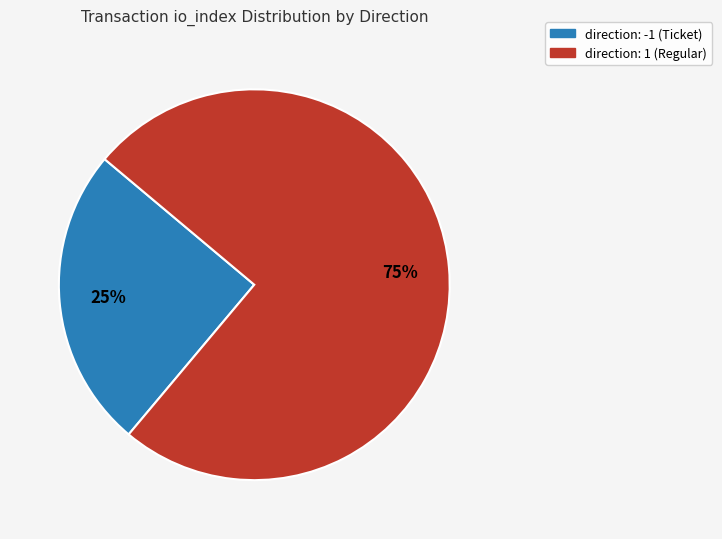

The direction: 1 (Regular) slice represents 81% of the pie. True or false?

False